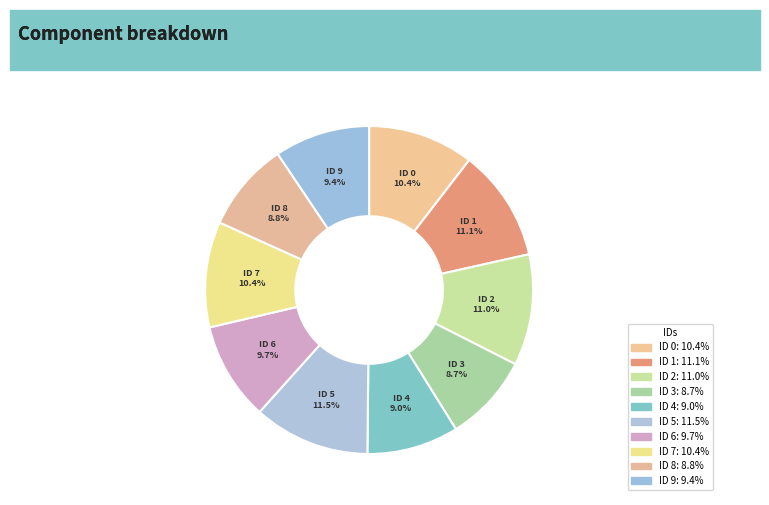

How many slices are in this pie chart?

10